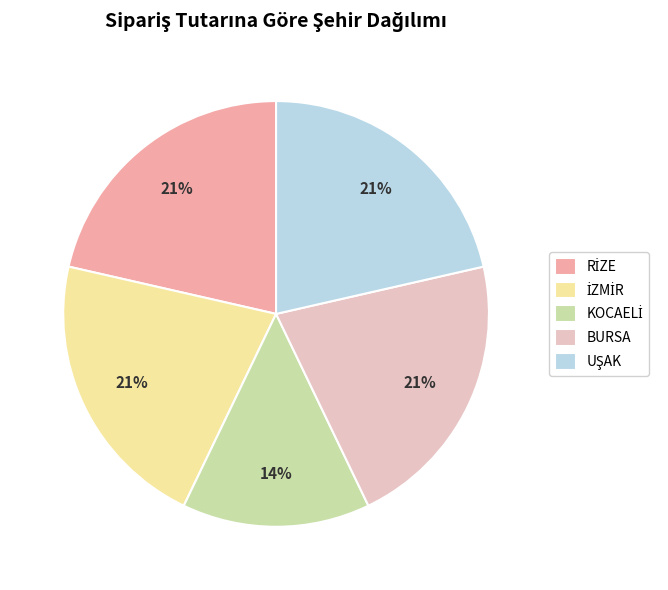

The BURSA slice represents 34% of the pie. True or false?

False